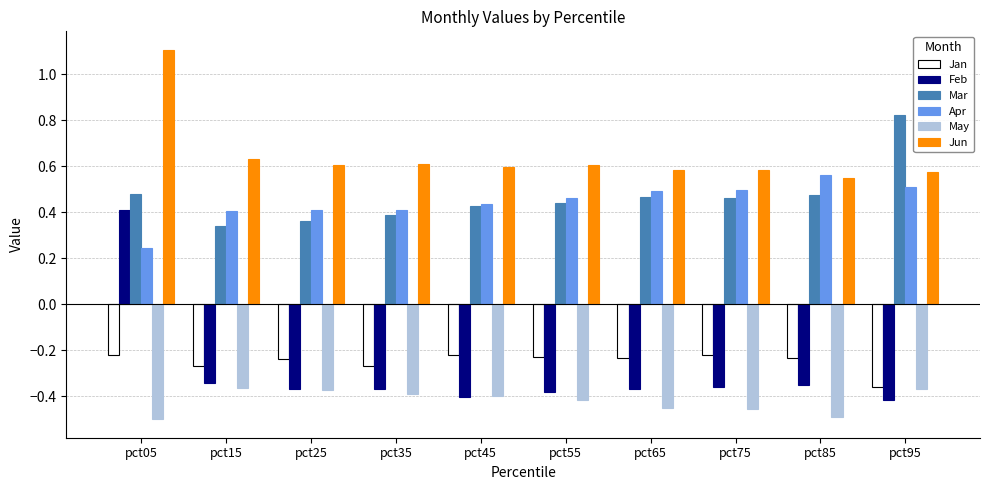

At which category is the sum across all series the highest?

pct05